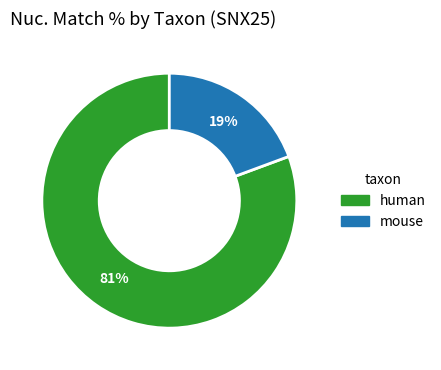

To the nearest percent, what portion does mouse represent?

19%